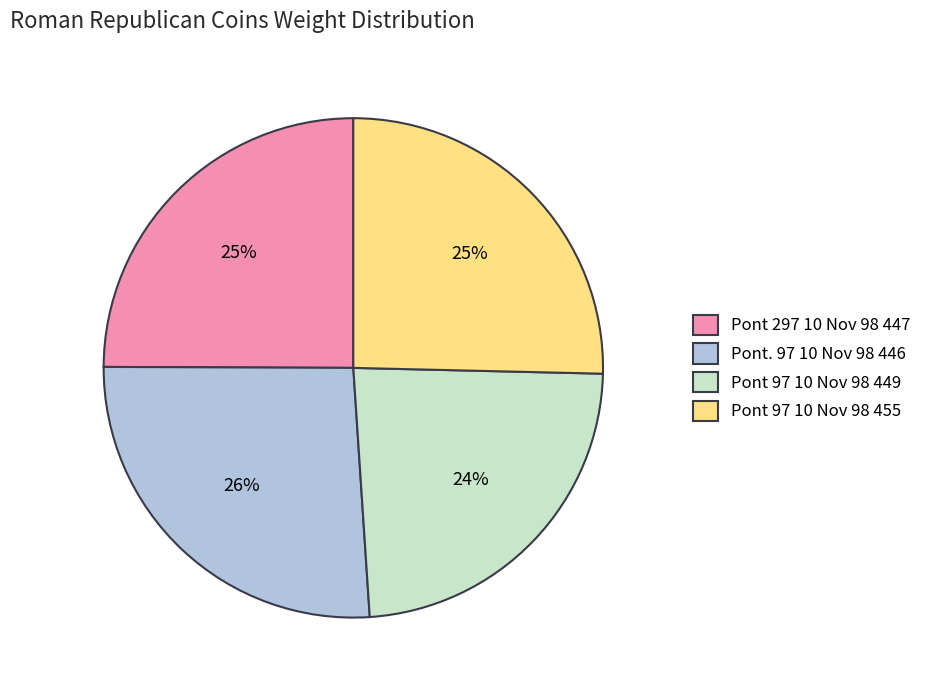

What percentage is the Pont 97 10 Nov 98 449 slice, to the nearest percent?

24%